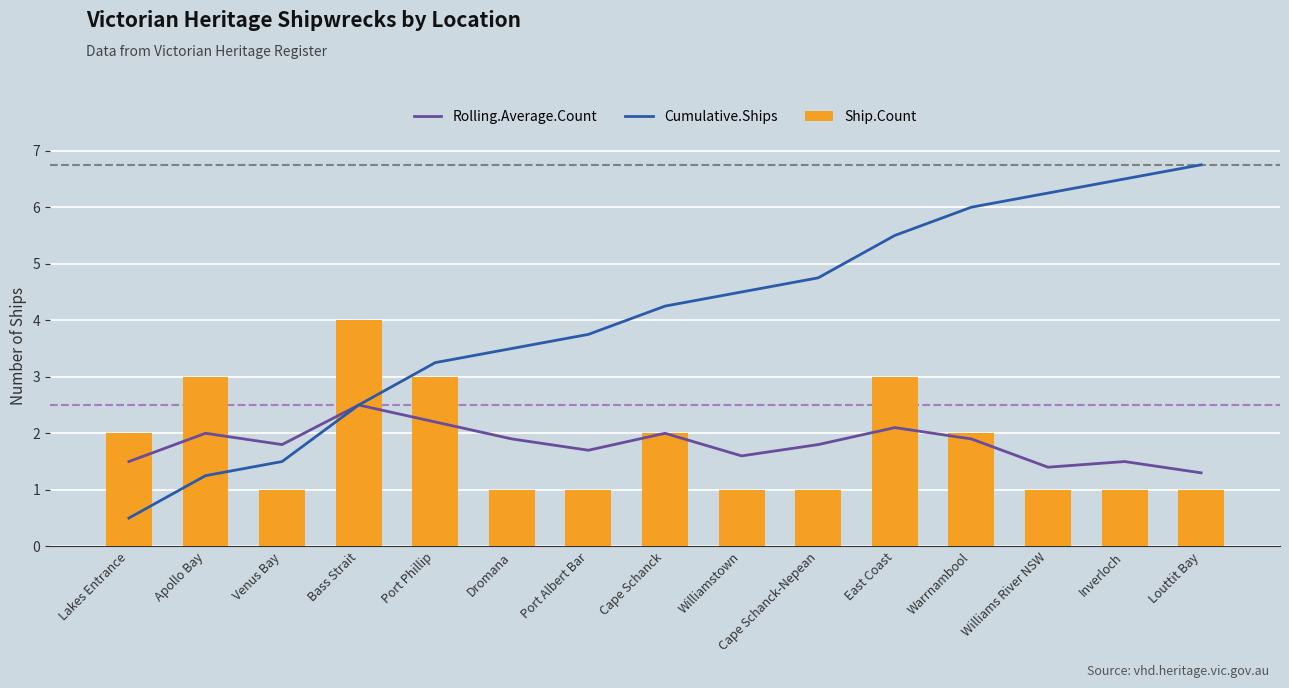

True or false: Rolling.Average.Count has a value of 0.8 at Williamstown.

False